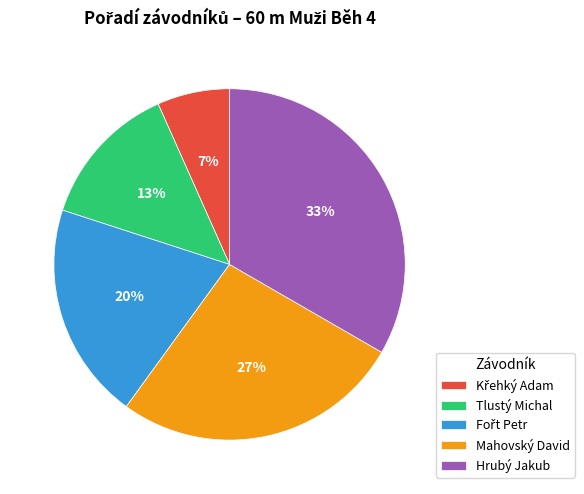

To the nearest percent, what portion does Tlustý Michal represent?

13%